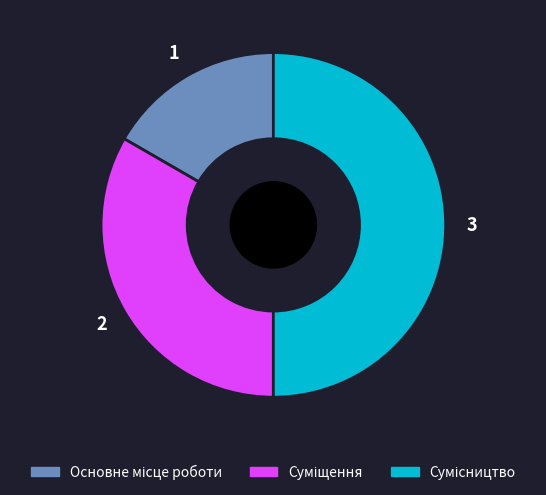

What percentage do Основне місце роботи and Суміщення together represent?

50.0%